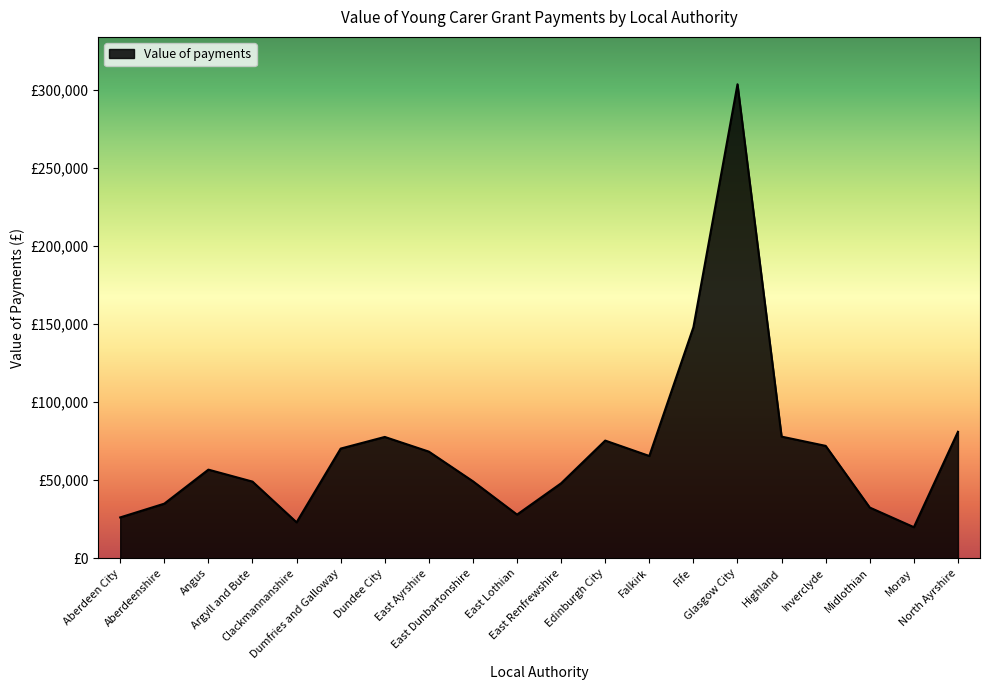

Does the chart display data point markers on the line(s)?

No